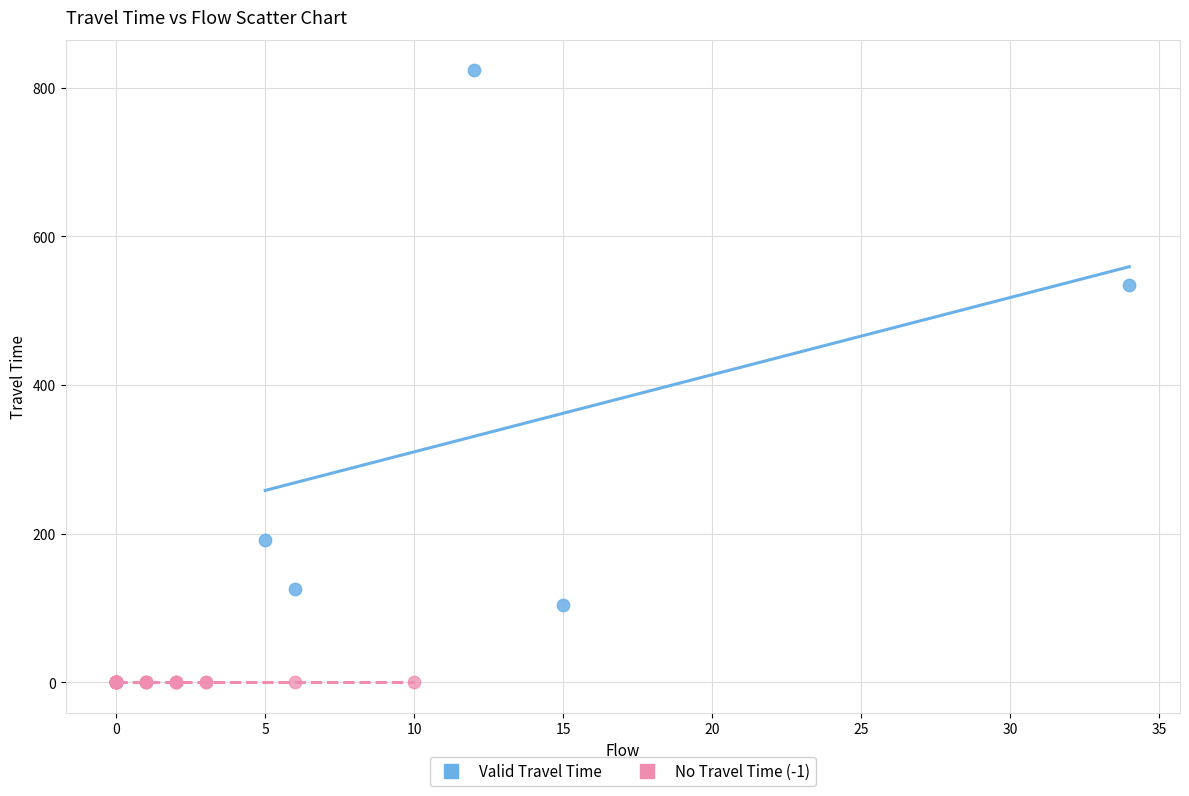

Which series contains the lowest Y value?

No Travel Time (-1)